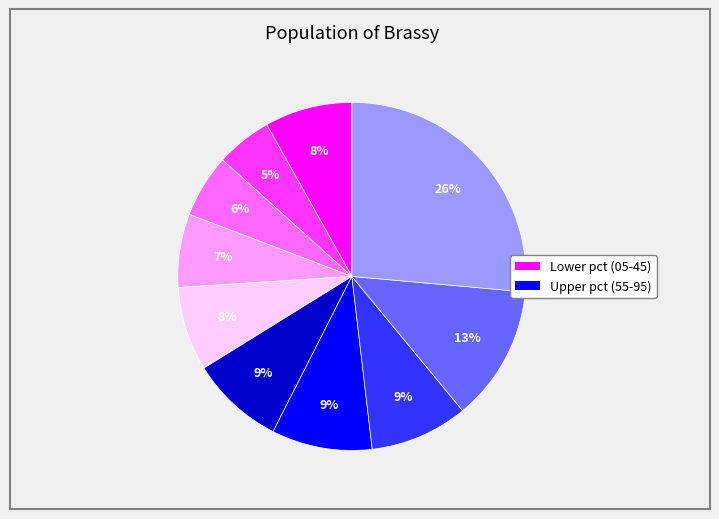

To the nearest percent, what is the difference between the largest and smallest slice percentages?

21%